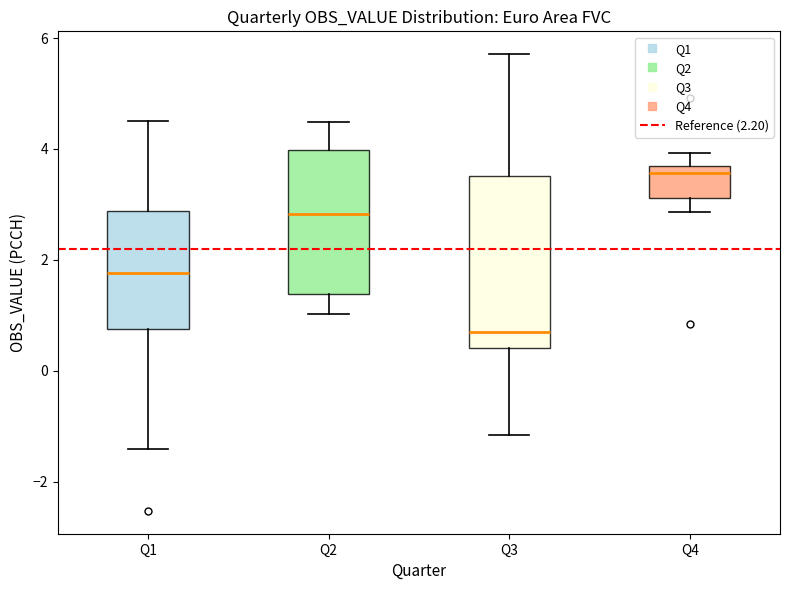

Reading left to right, read every box against the y-axis: the position of its median line, the range the box covers, and the ends of its whiskers. The values are not printed on the chart, so give them approximately, as read against the axis.

Q1: median 1.8, box 0.8 to 2.8, whiskers -1.4 to 4.6
Q2: median 2.8, box 1.4 to 4.0, whiskers 1.0 to 4.4
Q3: median 0.8, box 0.4 to 3.6, whiskers -1.2 to 5.8
Q4: median 3.6 (just below the box's upper edge), box 3.2 to 3.6, whiskers 2.8 to 4.0